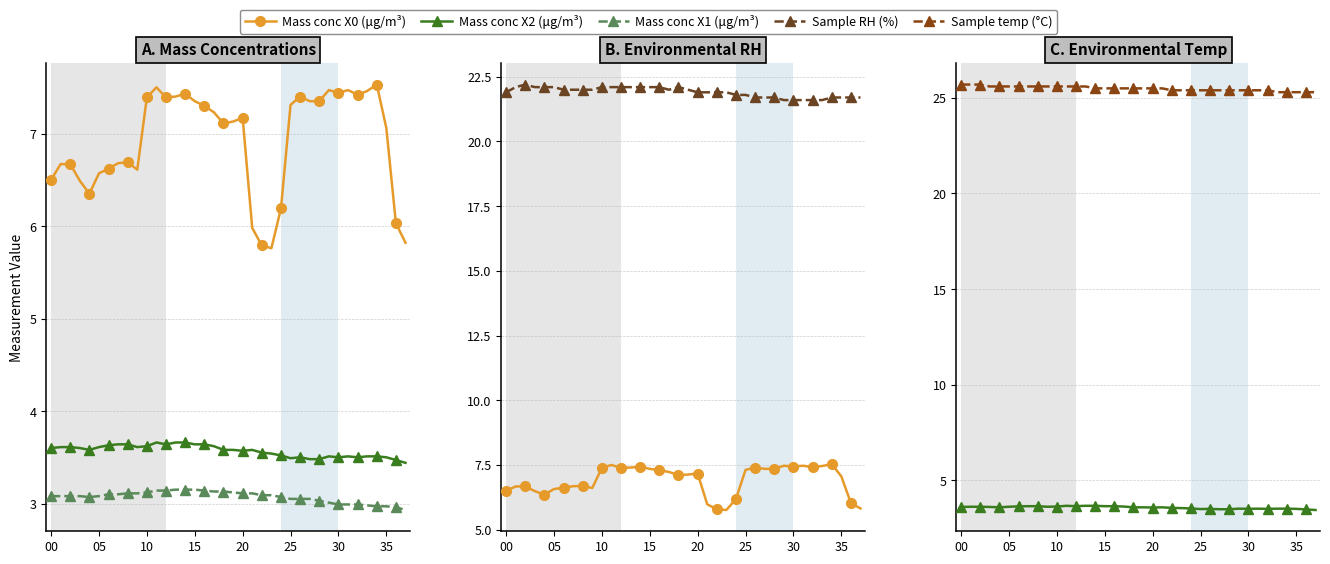

Reading left to right, what are all the values shown in this chart?

Mass conc X0 (μg/m³): 6.5	6.7	6.7	6.5	6.3	6.6	6.6	6.7	6.7	6.6	7.4	7.5	7.4	7.4	7.4	7.3	7.3	7.2	7.1	7.1	7.2	6.0	5.8	5.8	6.2	7.3	7.4	7.3	7.3	7.5	7.4	7.5	7.4	7.5	7.5	7.1	6.0	5.8
Mass conc X2 (μg/m³): 3.6	3.6	3.6	3.6	3.6	3.6	3.6	3.6	3.6	3.6	3.6	3.7	3.6	3.7	3.7	3.6	3.6	3.6	3.6	3.6	3.6	3.6	3.5	3.5	3.5	3.5	3.5	3.5	3.5	3.5	3.5	3.5	3.5	3.5	3.5	3.5	3.5	3.4
Mass conc X1 (μg/m³): 3.1	3.1	3.1	3.1	3.1	3.1	3.1	3.1	3.1	3.1	3.1	3.1	3.1	3.1	3.1	3.1	3.1	3.1	3.1	3.1	3.1	3.1	3.1	3.1	3.1	3.0	3.0	3.0	3.0	3.0	3.0	3.0	3.0	3.0	3.0	3.0	3.0	2.9
Sample RH (%): 21.9	22.1	22.2	22.1	22.1	22.1	22.0	22.0	22.0	22.0	22.1	22.1	22.1	22.1	22.1	22.1	22.1	22.0	22.1	22.0	21.9	21.9	21.9	21.9	21.8	21.8	21.7	21.7	21.7	21.6	21.6	21.6	21.6	21.6	21.7	21.7	21.7	21.7
Sample temp (°C): 25.7	25.7	25.7	25.6	25.6	25.6	25.6	25.6	25.6	25.6	25.6	25.6	25.6	25.6	25.5	25.5	25.5	25.5	25.5	25.5	25.5	25.5	25.4	25.4	25.4	25.4	25.4	25.4	25.4	25.4	25.4	25.4	25.4	25.3	25.3	25.3	25.3	25.3